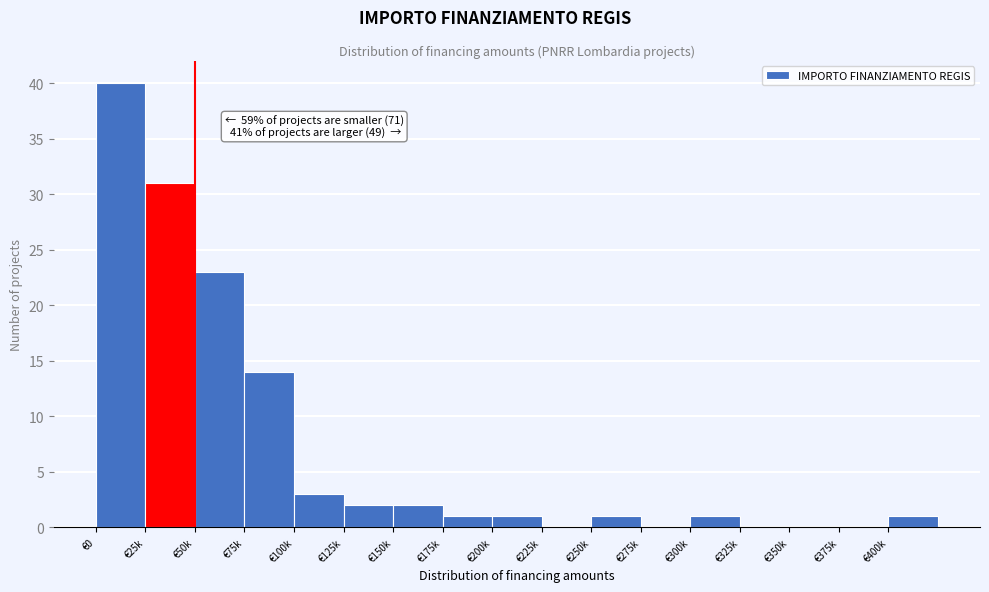

Reading right to left, list all the values displayed in this chart.

€400k=1	€375k=0	€350k=0	€325k=0	€300k=1	€275k=0	€250k=1	€225k=0	€200k=1	€175k=1	€150k=2	€125k=2	€100k=3	€75k=14	€50k=23	€25k=31	€0=40